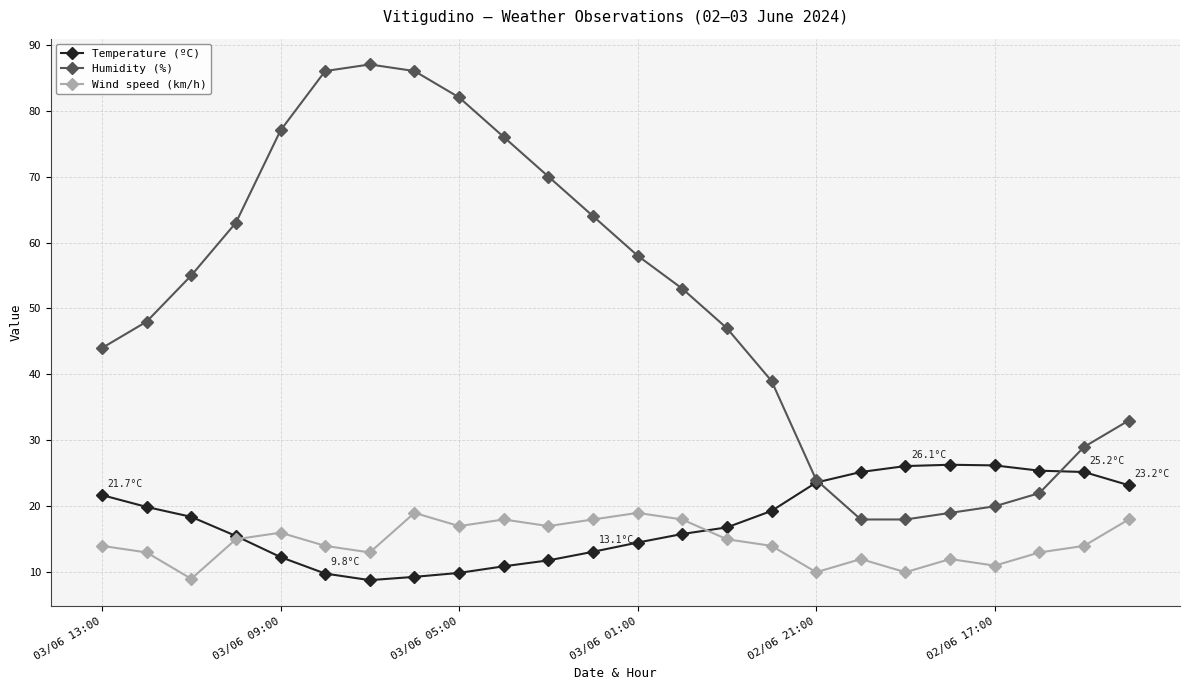

True or false: Humidity (%) and Wind speed (km/h) intersect in this chart.

False